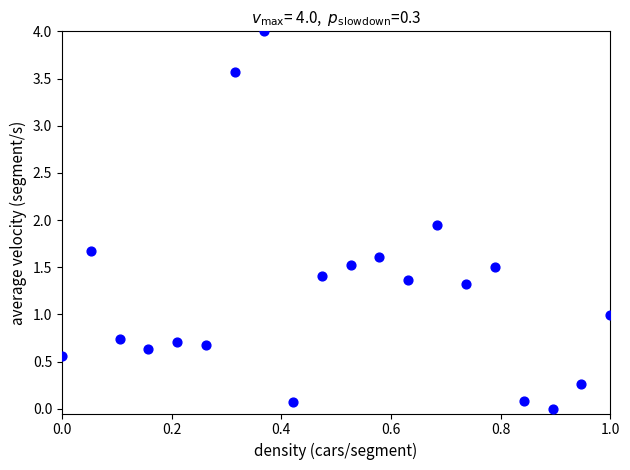

What is the range of X values (max minus min)?

1.0